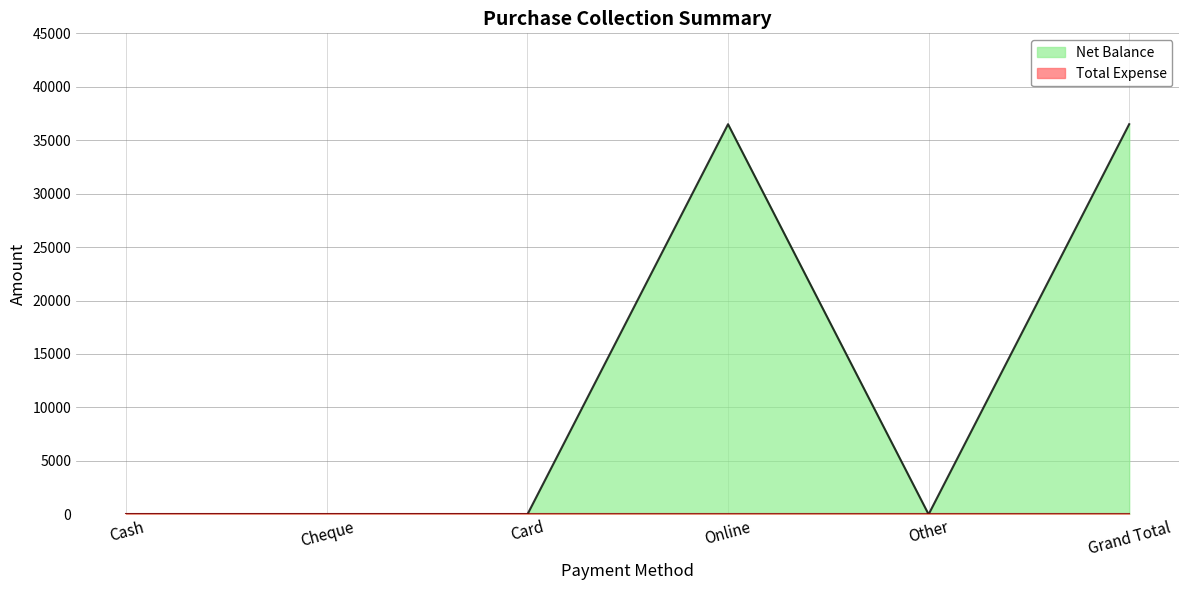

What is the difference between the values at Other and Grand Total?

36500